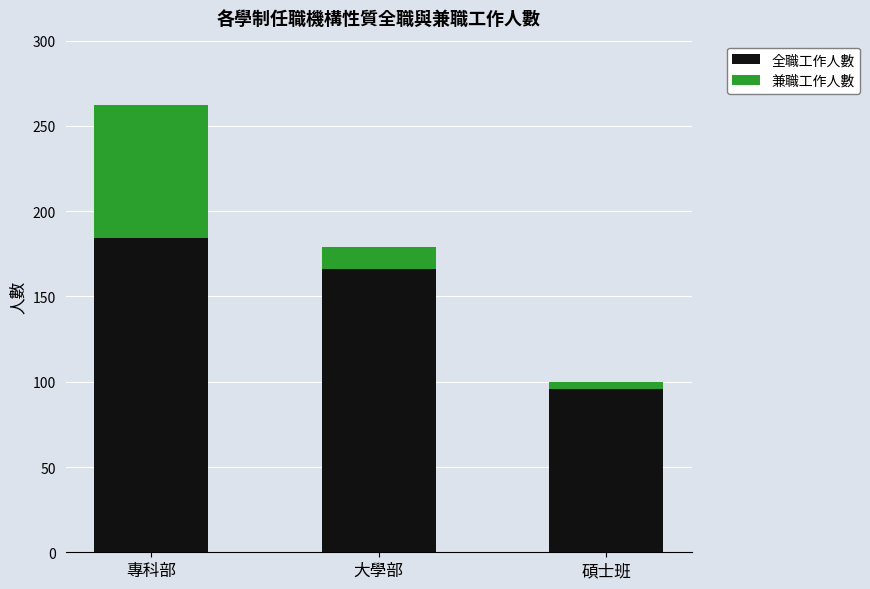

True or false: 全職工作人數 has a value of 48 at 碩士班.

False